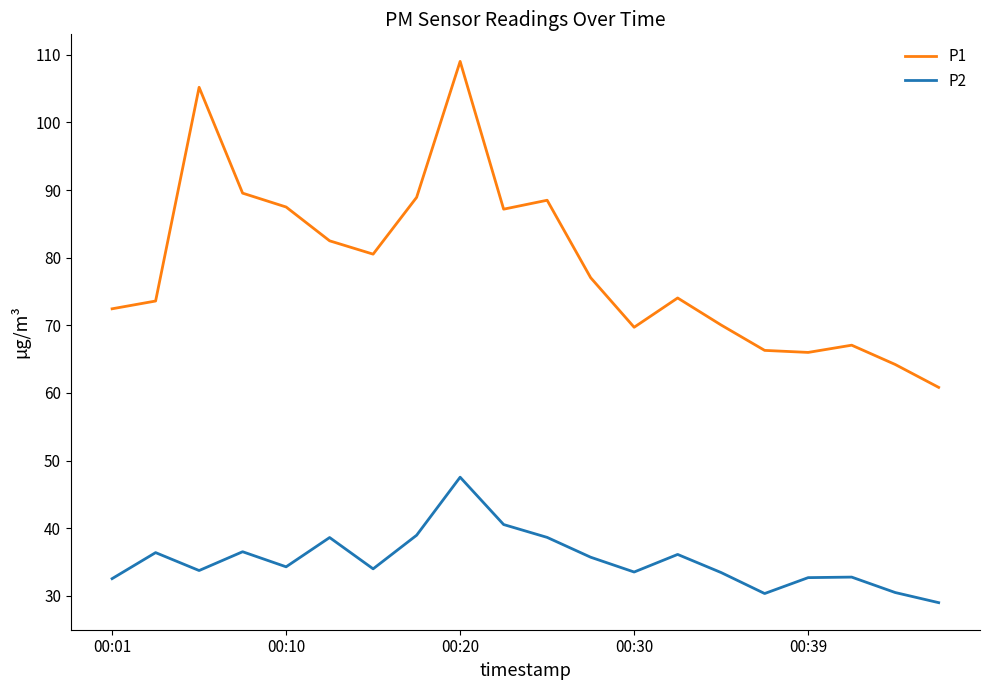

What is the difference between the maximum and minimum values in the P1 series?

48.2